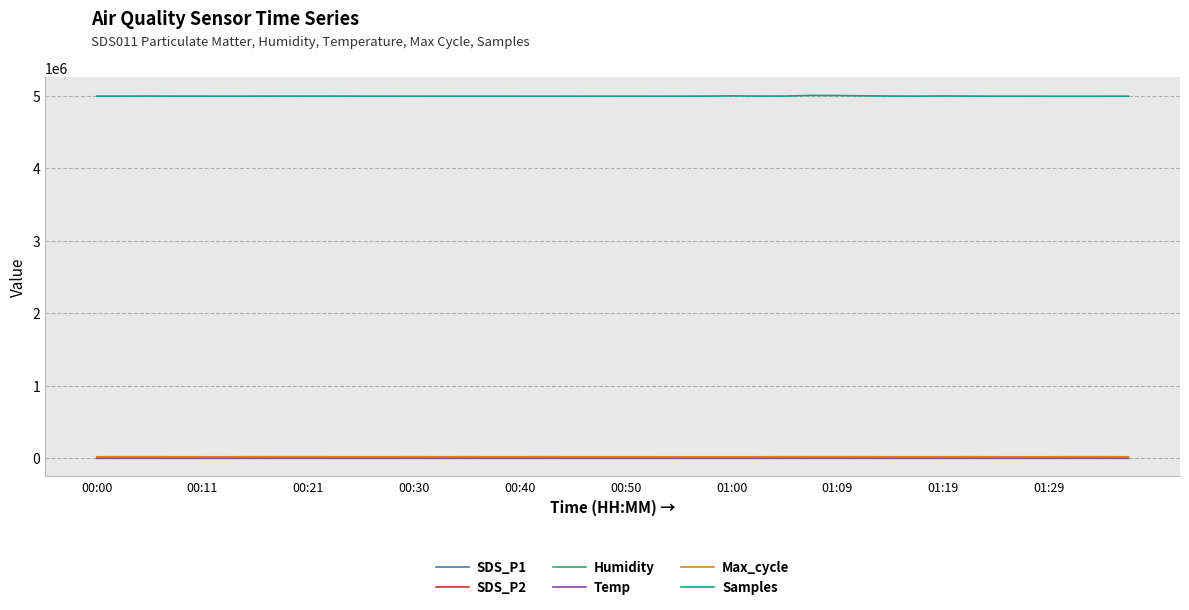

True or false: Samples and SDS_P2 intersect in this chart.

False